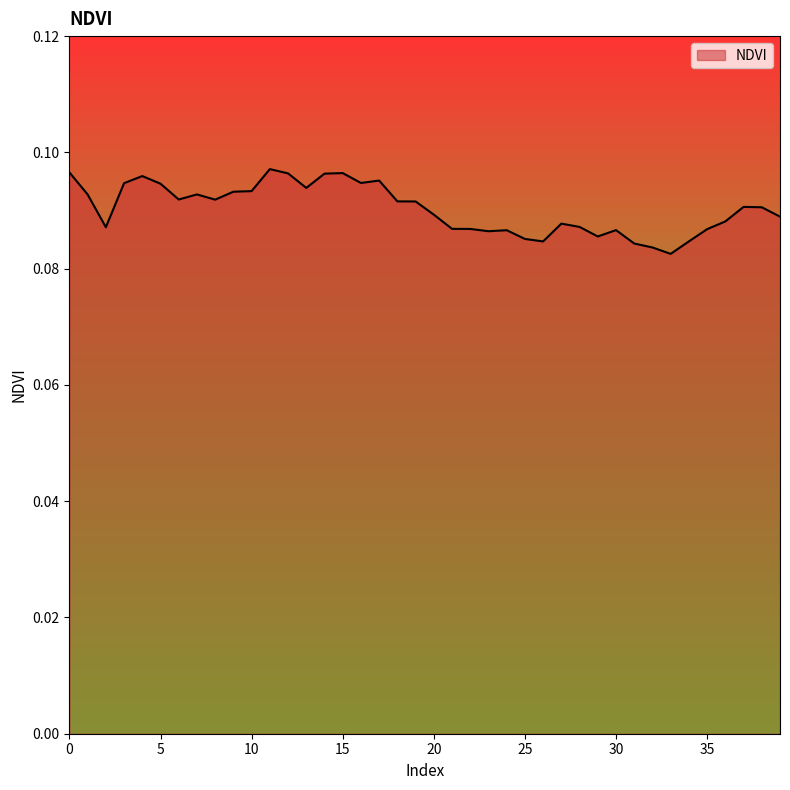

Between 34 and 11, which is larger?

11